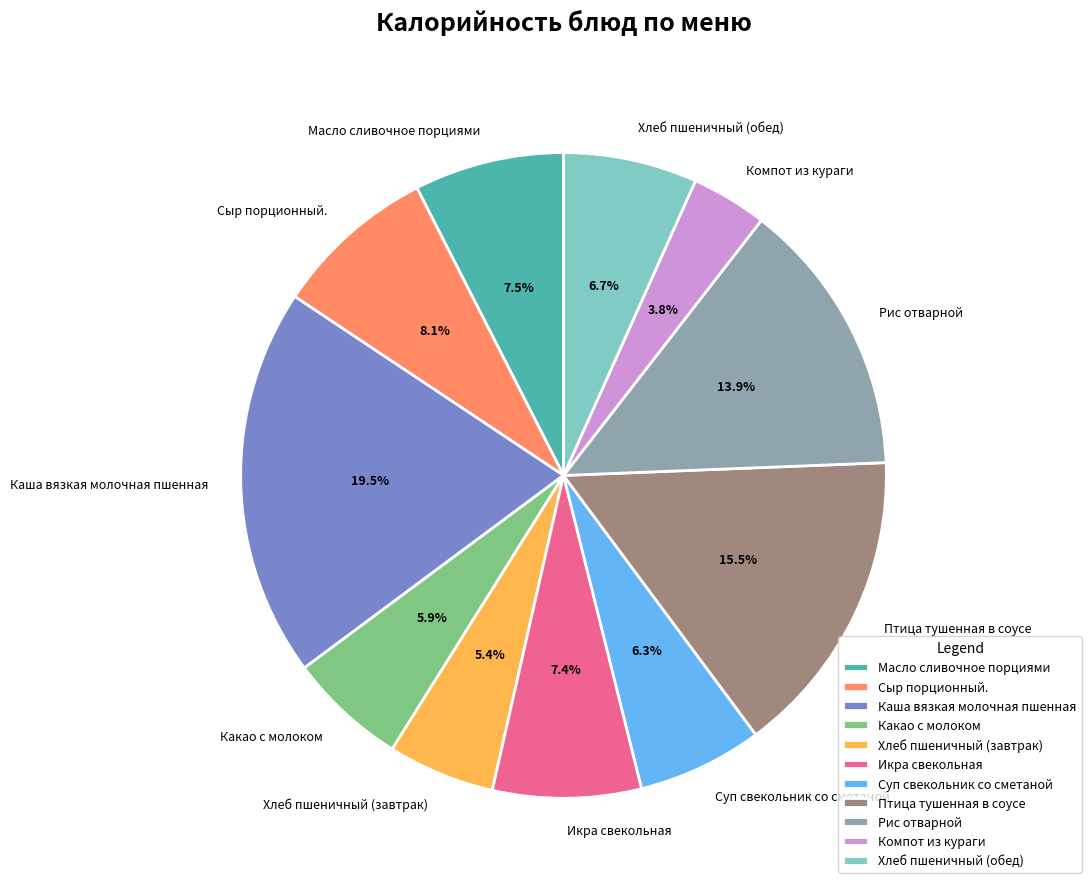

What is the ratio of the value at Икра свекольная to the value at Какао с молоком?

1.3